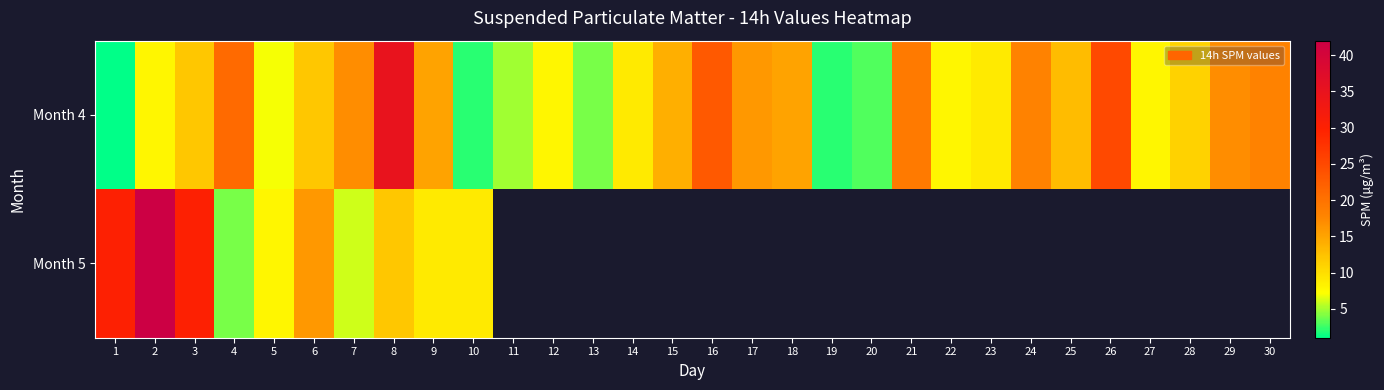

Which series has the largest total across all categories?

Month 4